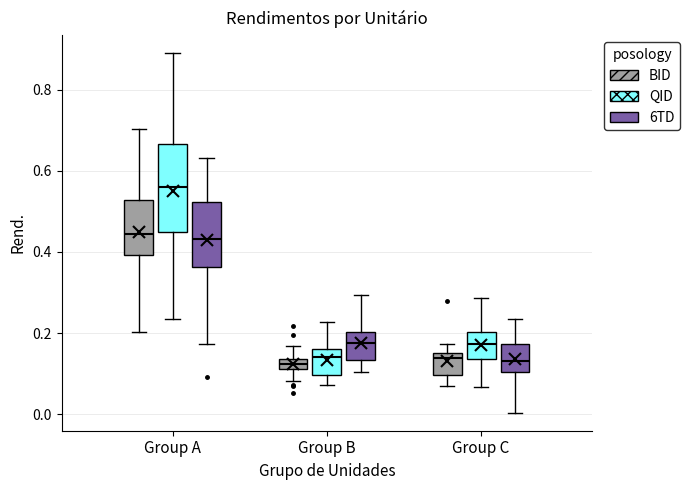

Which box has the highest median line?

Group A (QID)